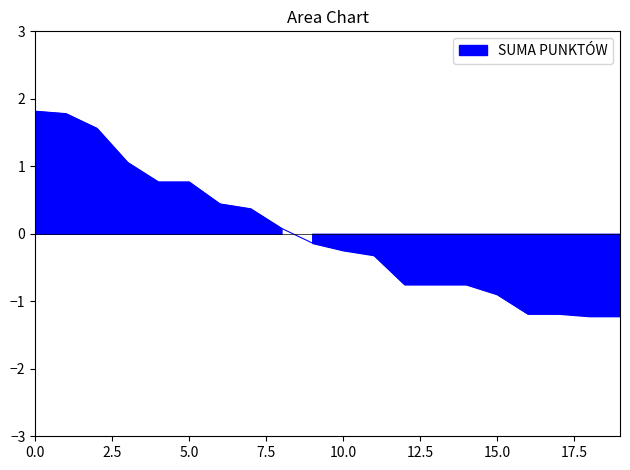

Which category has the lowest value across all series?

19